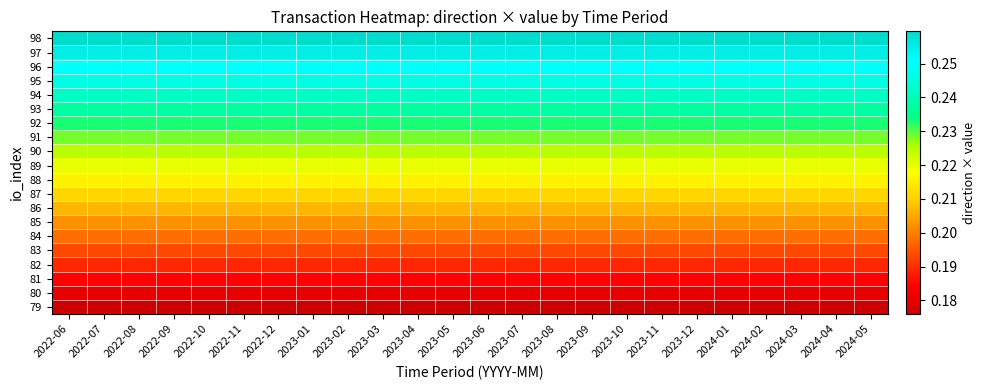

At which category does the chart reach its minimum across all series?

2022-06